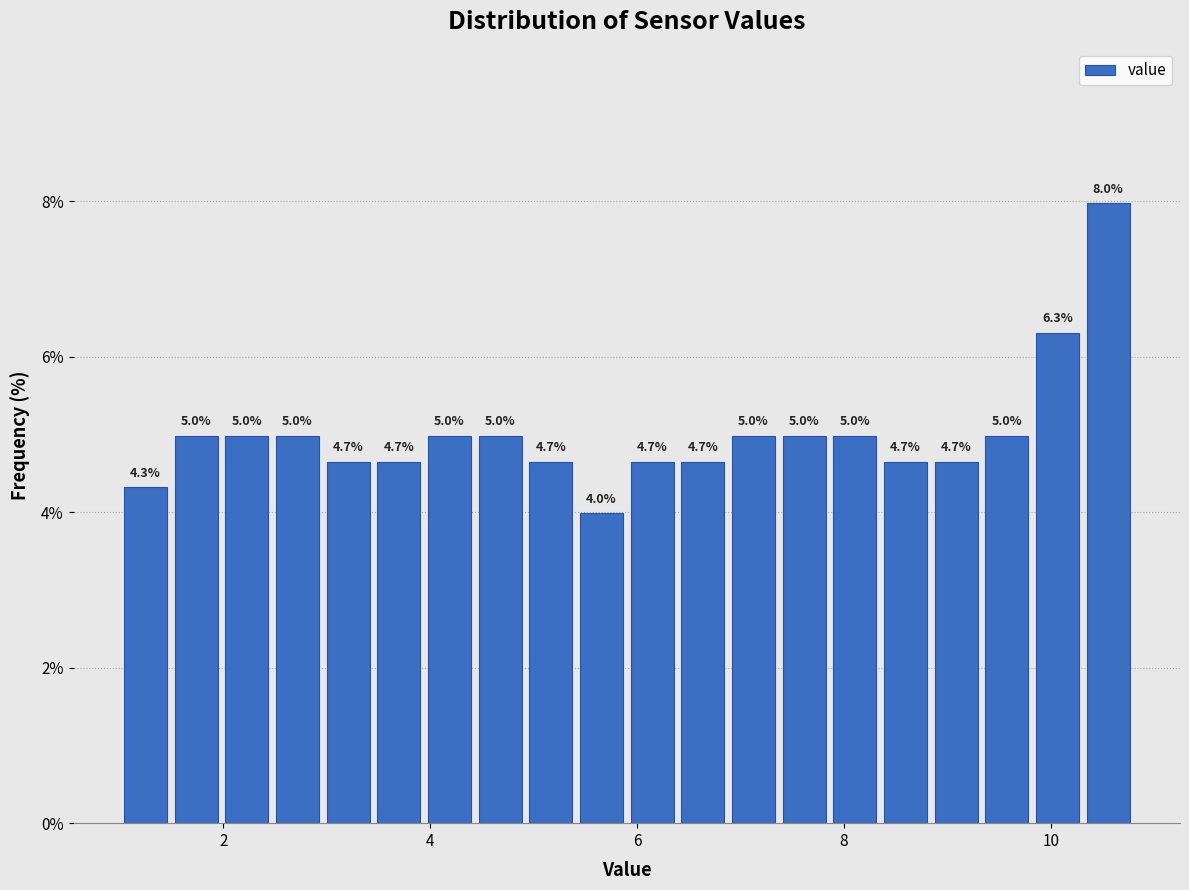

Around what value on the x-axis is the tallest bar? Give the approximate position of its centre, as read against the axis.

10.6